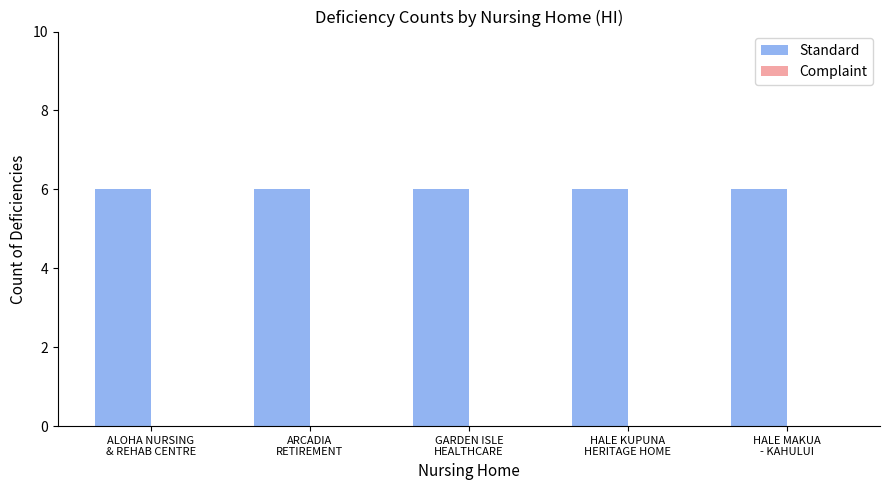

Between HALE MAKUA
- KAHULUI and GARDEN ISLE
HEALTHCARE, which is larger?

HALE MAKUA
- KAHULUI